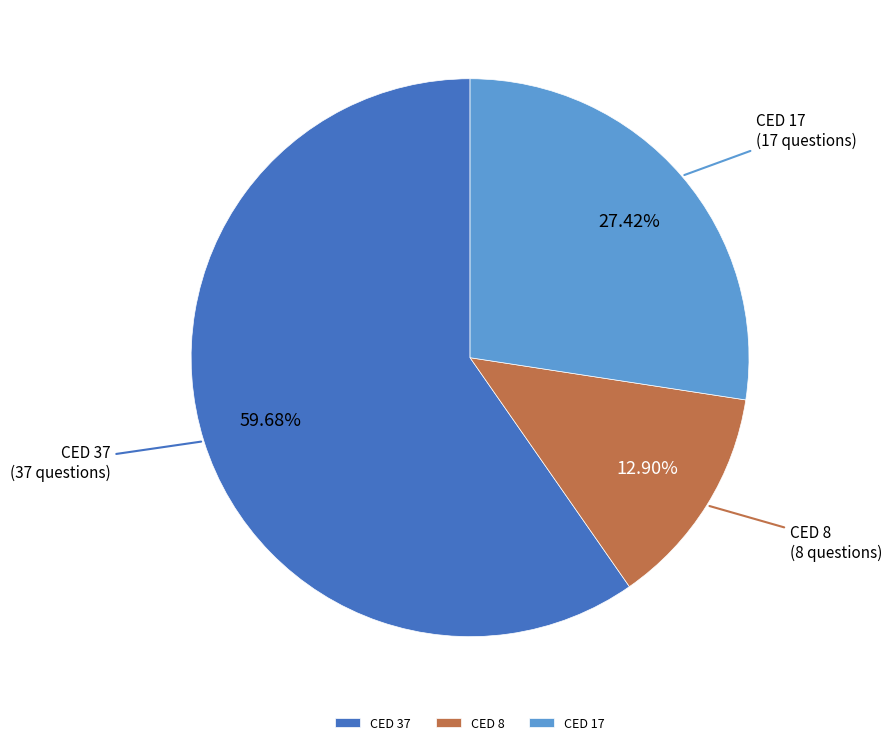

How many segments does this pie chart have?

3